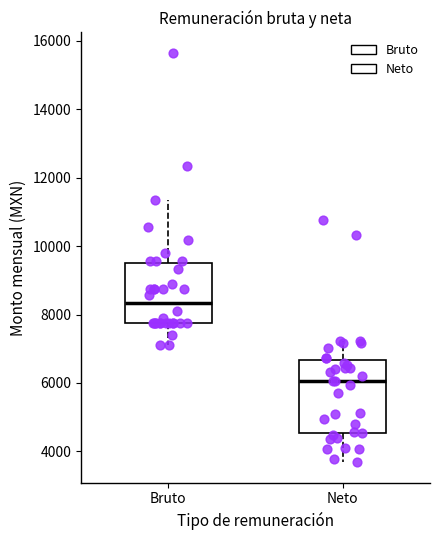

Which box is the tallest, from its lower edge to its upper edge?

Neto